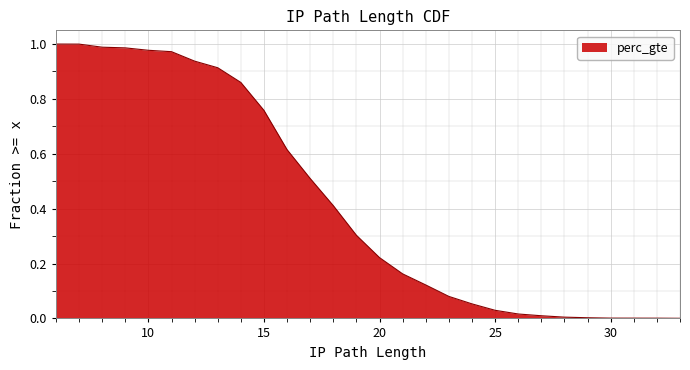

How many values exceed 0?

27